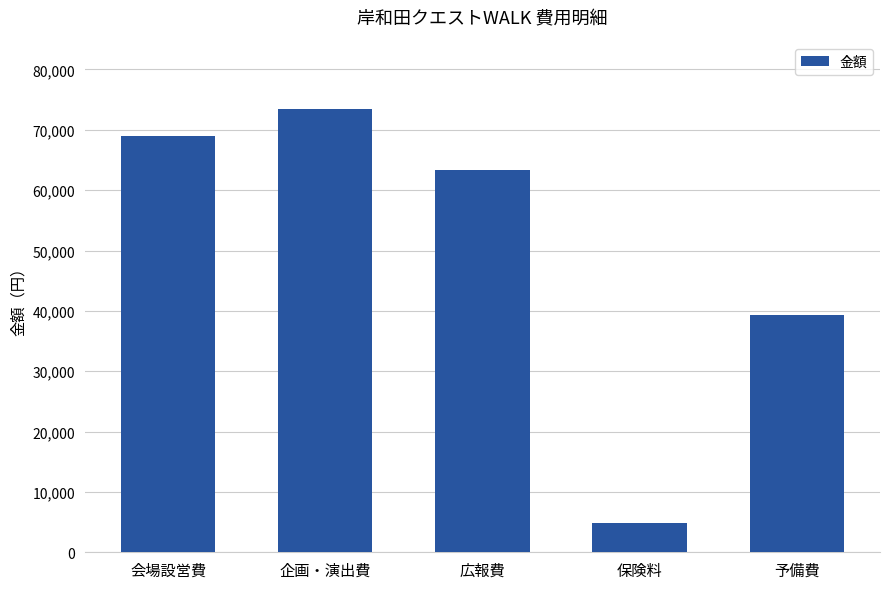

What is the sum of all values?

250000